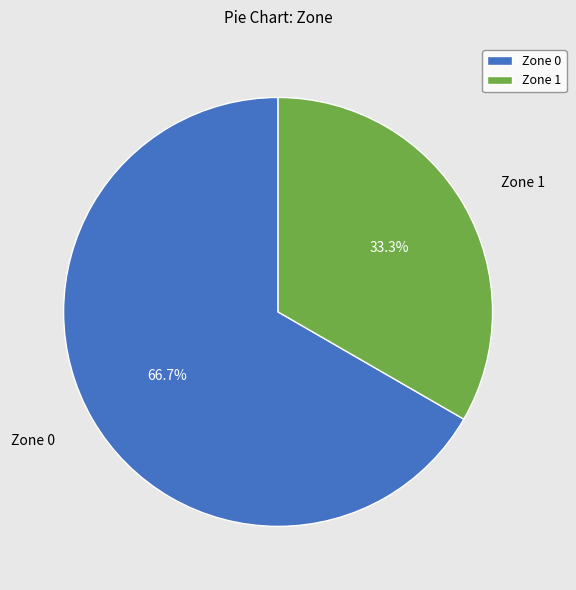

How many segments does this pie chart have?

2